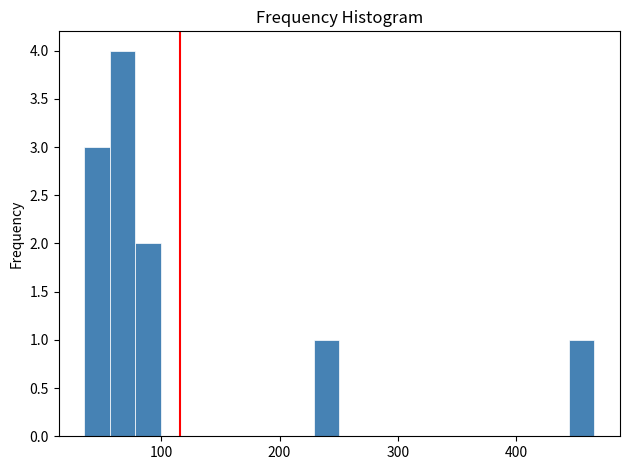

Read against the x-axis, roughly where is the centre of the tallest bar?

70